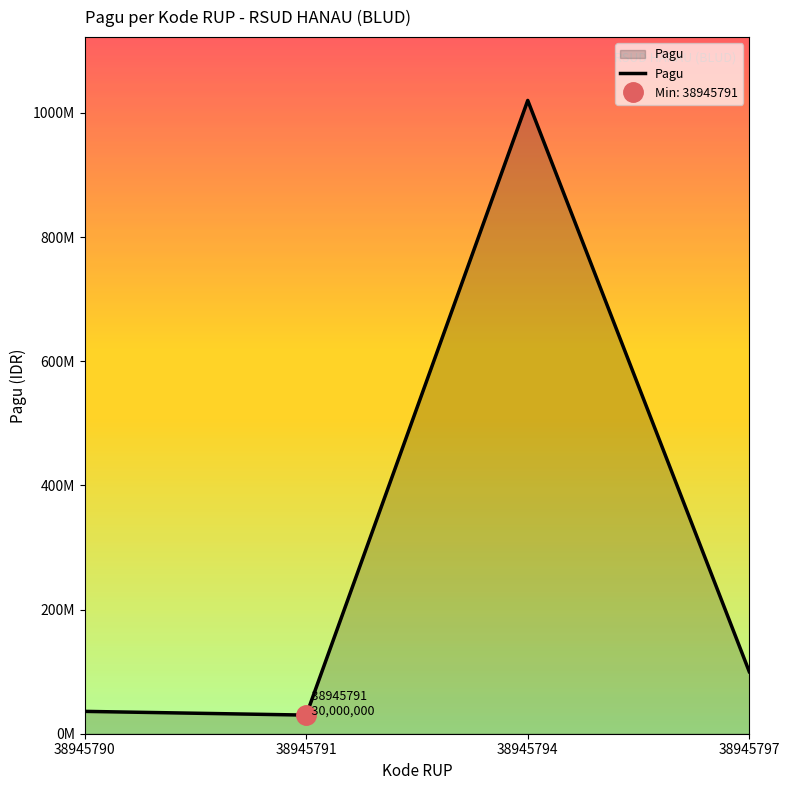

How many interior local peaks (higher than both neighbors) does the data have?

1